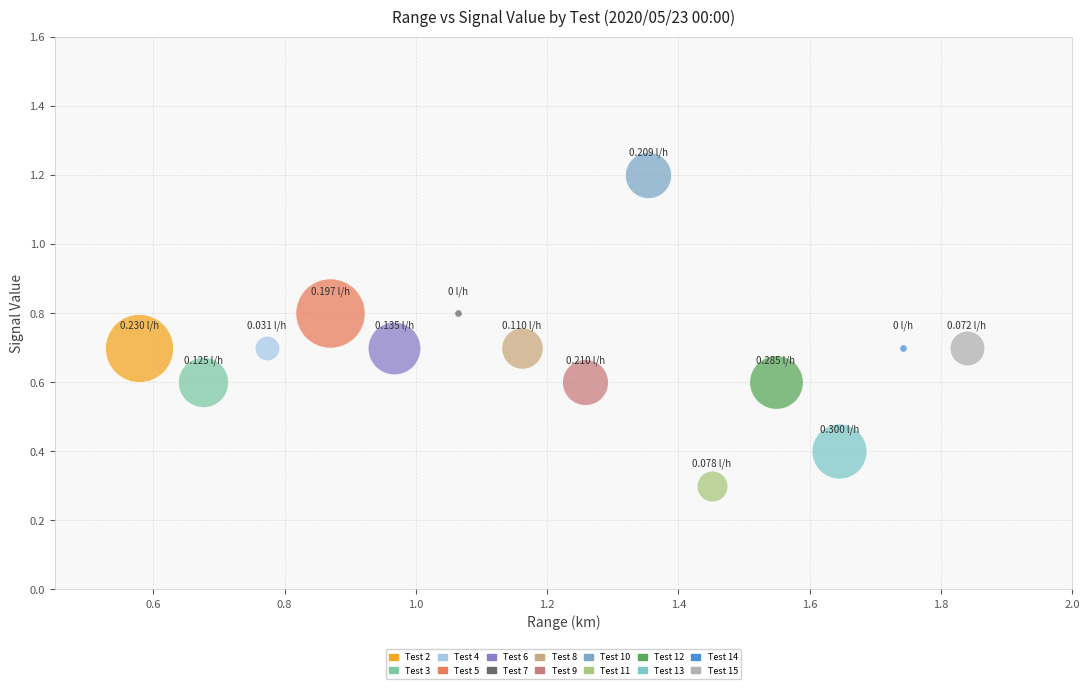

What are all the series names shown in the legend?

Test 2, Test 3, Test 4, Test 5, Test 6, Test 7, Test 8, Test 9, Test 10, Test 11, Test 12, Test 13, Test 14, Test 15